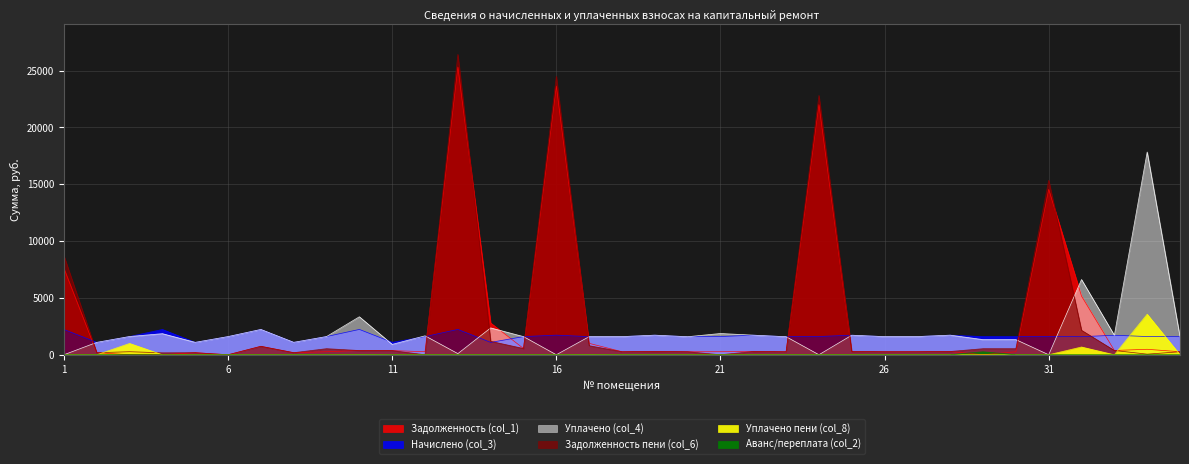

Between 10 and 29, which series saw the biggest shift?

Уплачено (col_4)